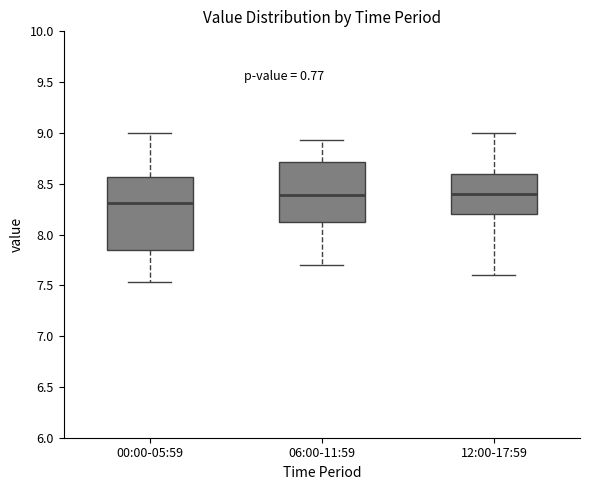

Where does the median line of the box for 12:00-17:59 sit on the y-axis? The values are not printed on the chart, so give them approximately, as read against the axis.

8.40